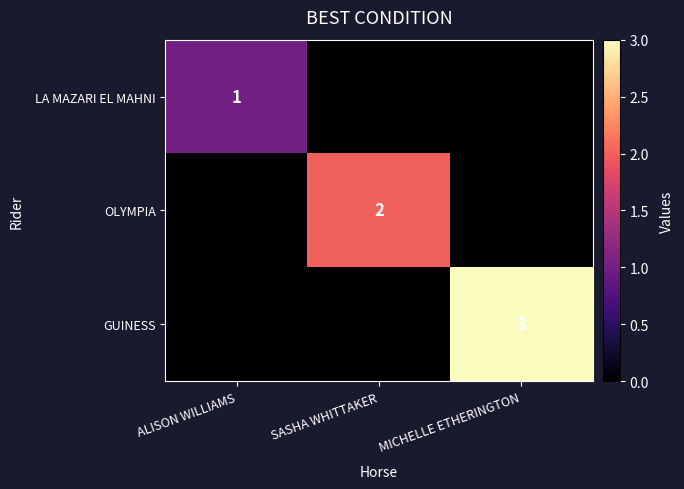

How many data points does each series have?

3